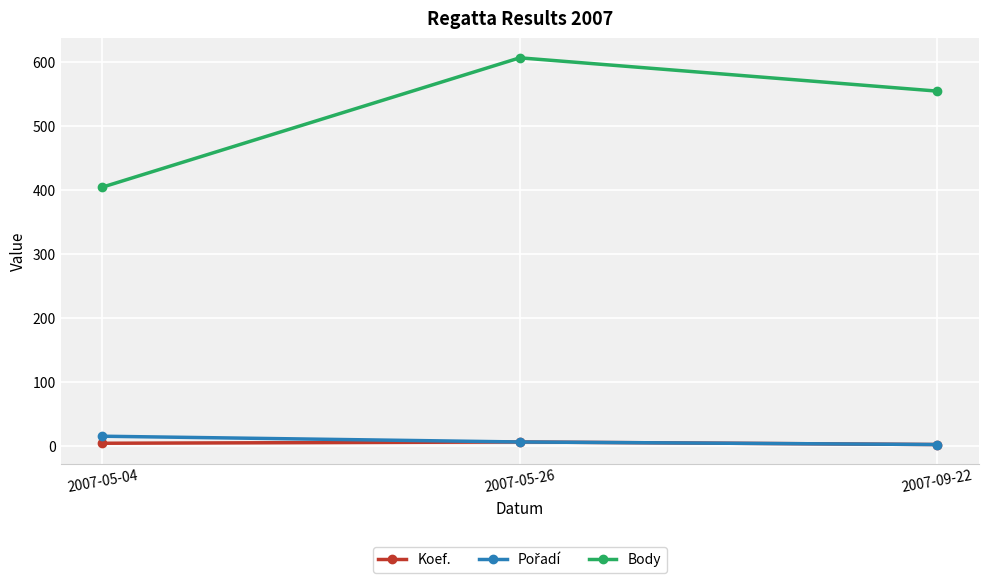

Read the Body value at 2007-05-04.

404